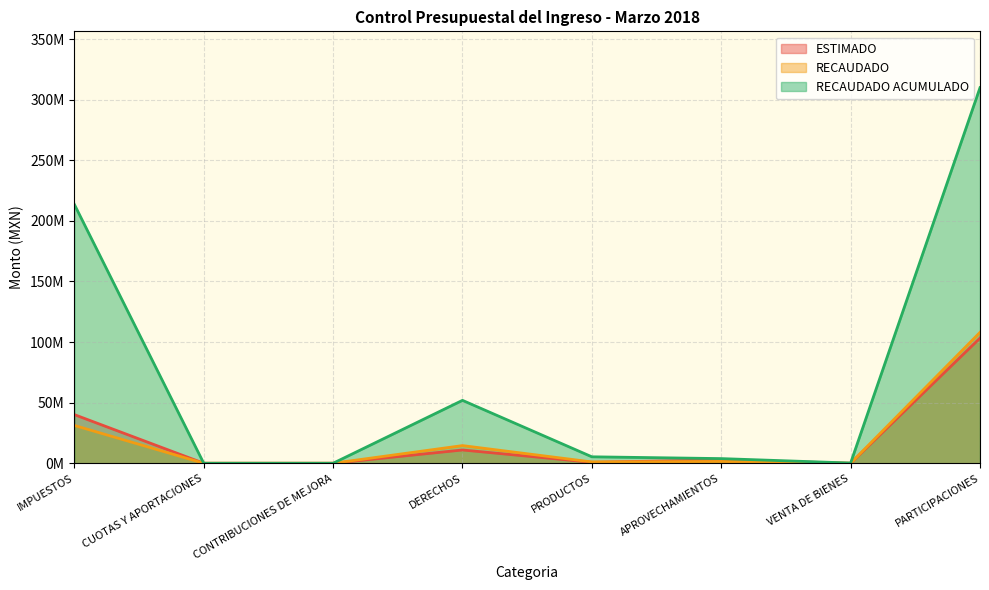

At which category is the sum across all series the highest?

PARTICIPACIONES